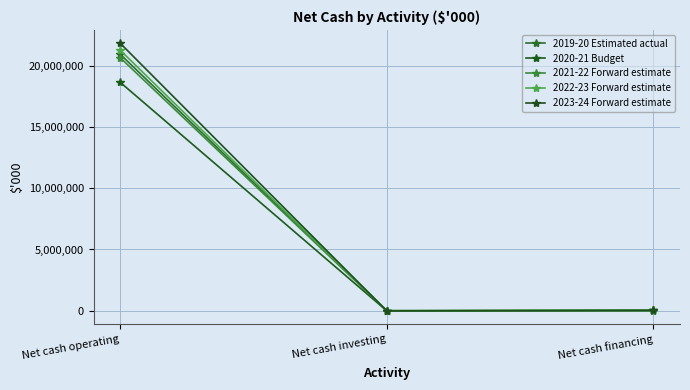

What is the difference between the maximum and minimum values in the 2019-20 Estimated actual series?

20935543